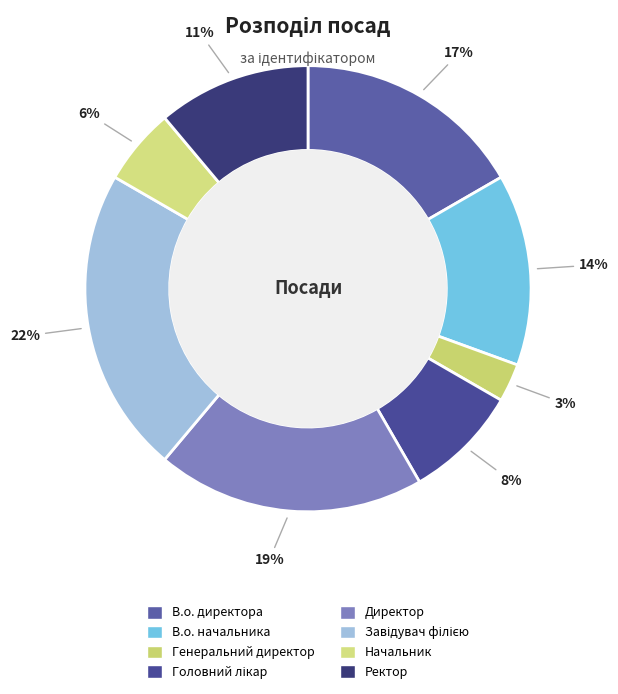

Which slice is the largest?

Завідувач філією